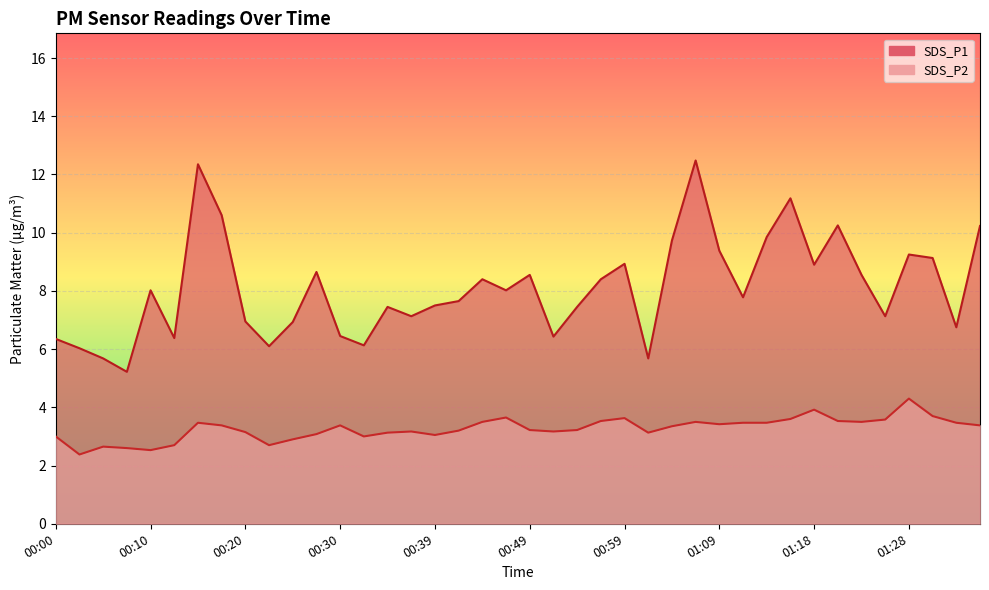

True or false: SDS_P2 and SDS_P1 intersect in this chart.

False